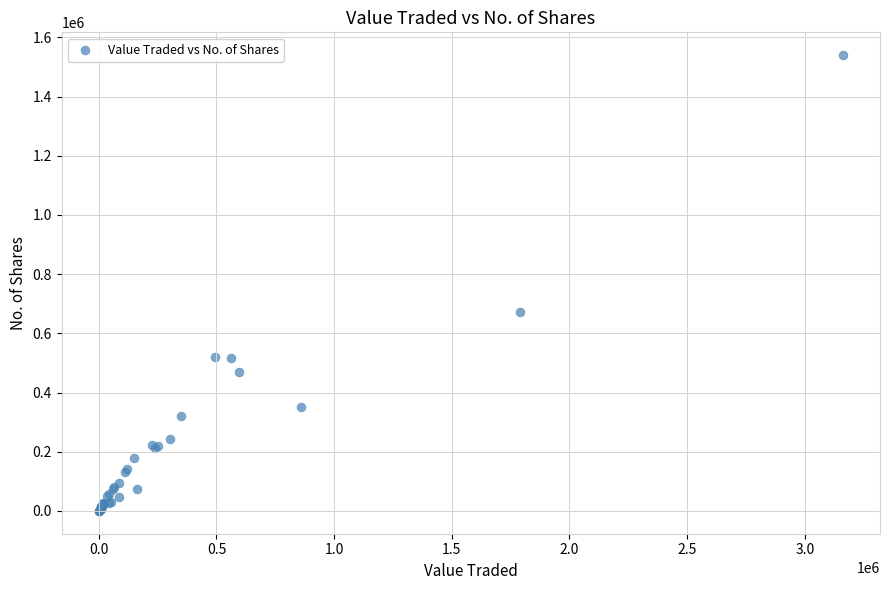

What Y value in the scatter plot is closest to 770103?

672905